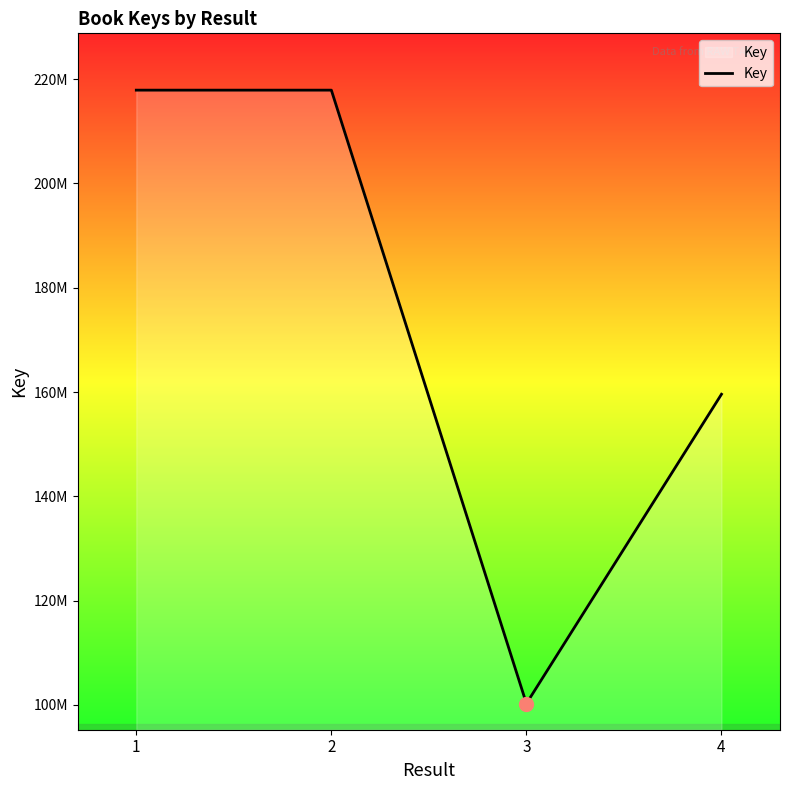

Which category has the lowest value across all series?

3